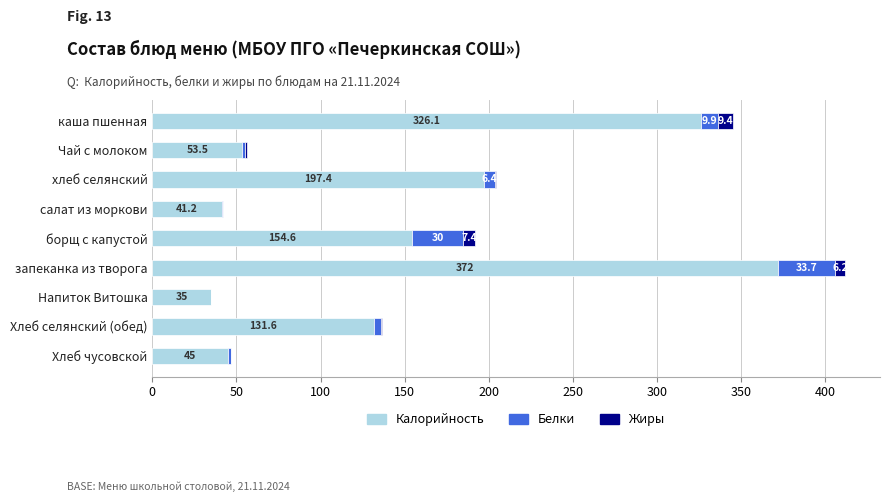

The Калорийность series shows 65.4 at Хлеб чусовской. True or false?

False